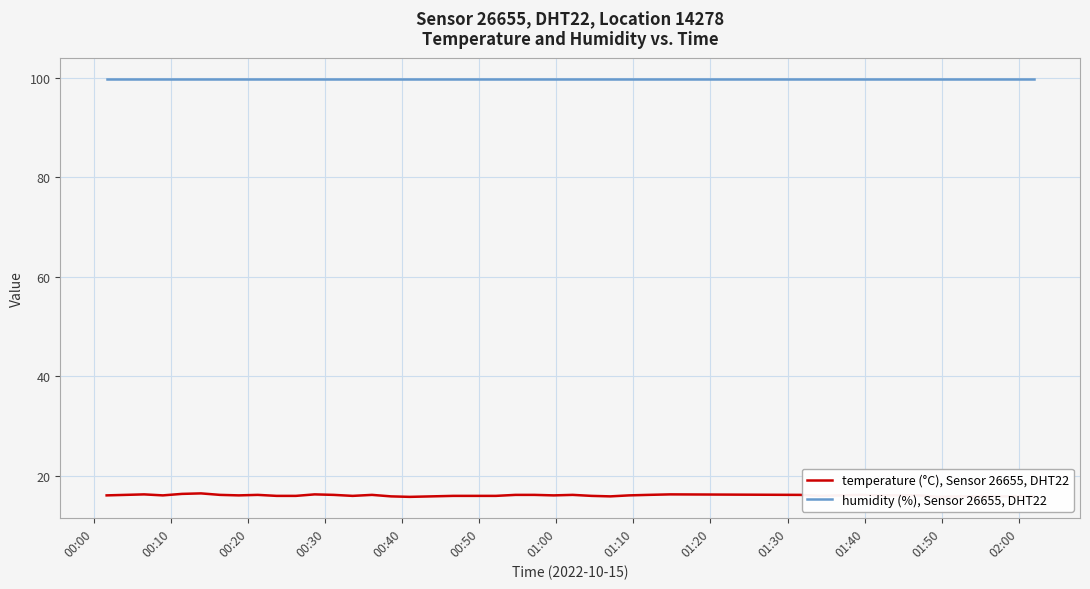

What are all the series names shown in the legend?

temperature (°C), Sensor 26655, DHT22, humidity (%), Sensor 26655, DHT22